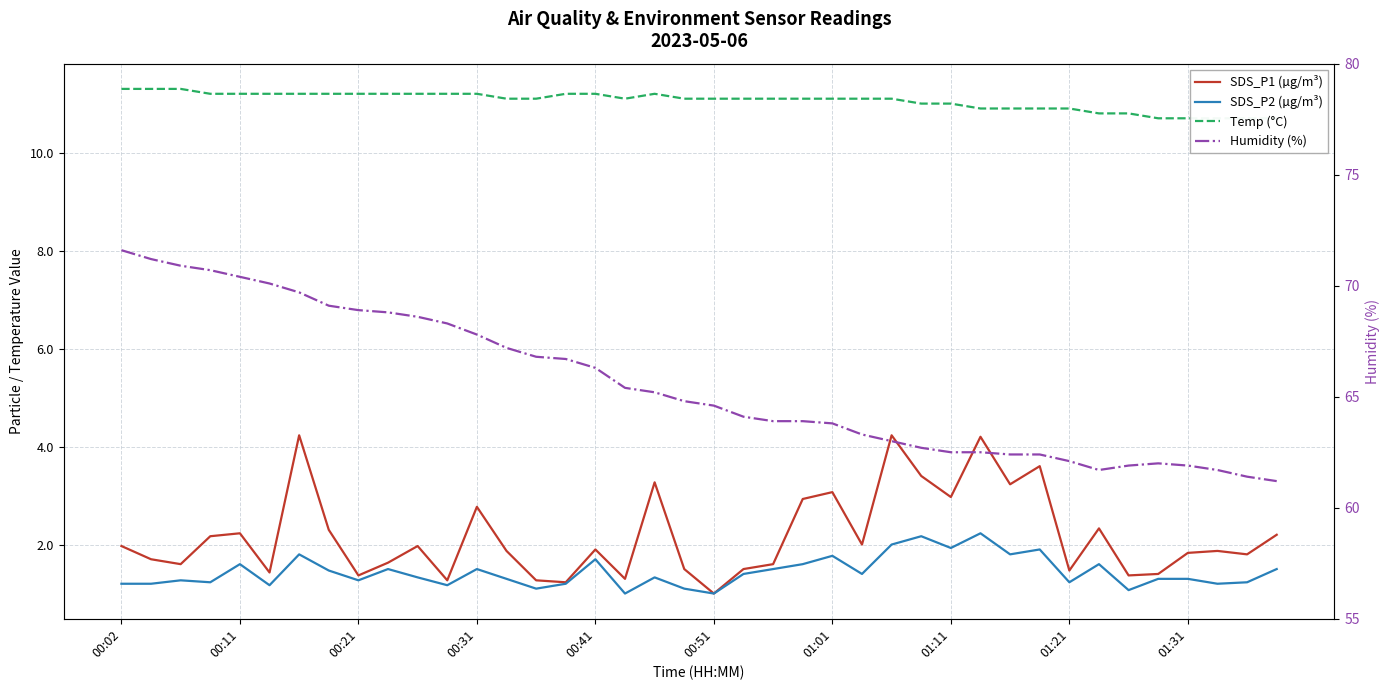

True or false: Humidity (%) has more than 1 interior local peaks.

False